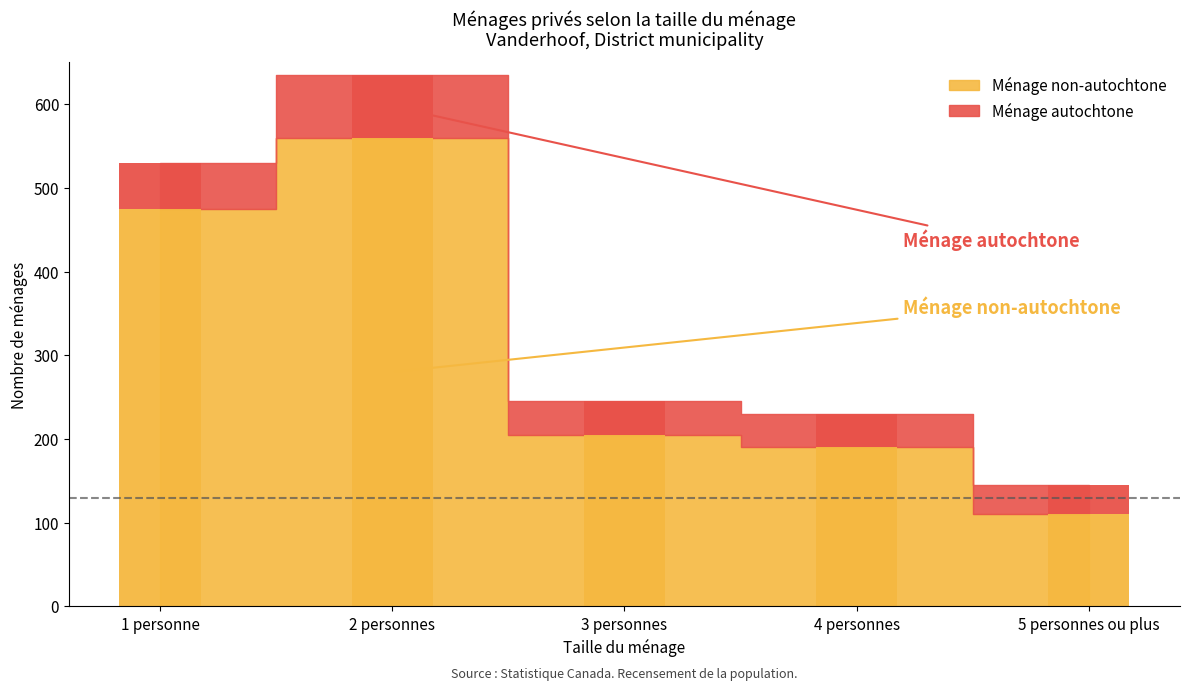

How many groups of bars are there?

5